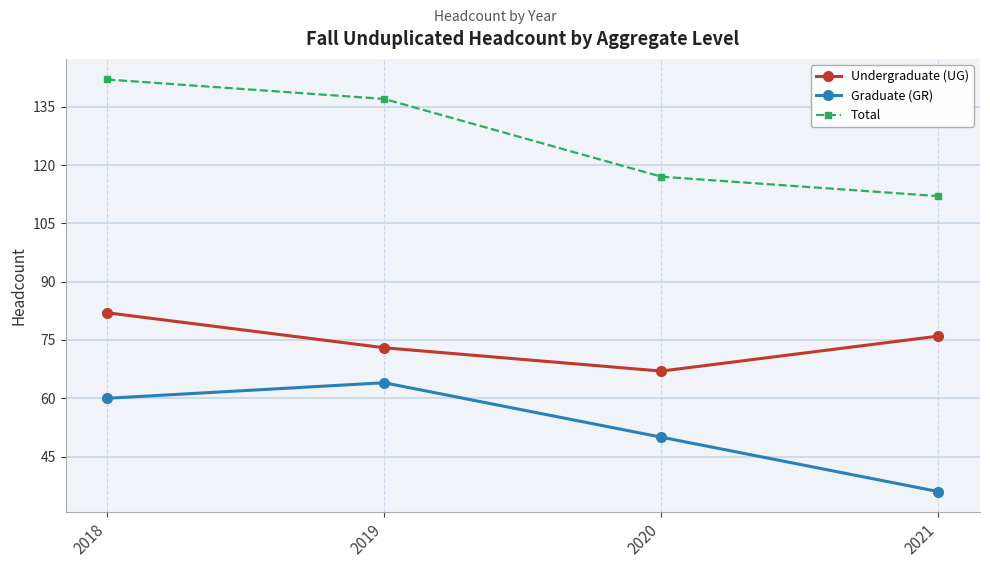

Which series has the largest total across all categories?

Total